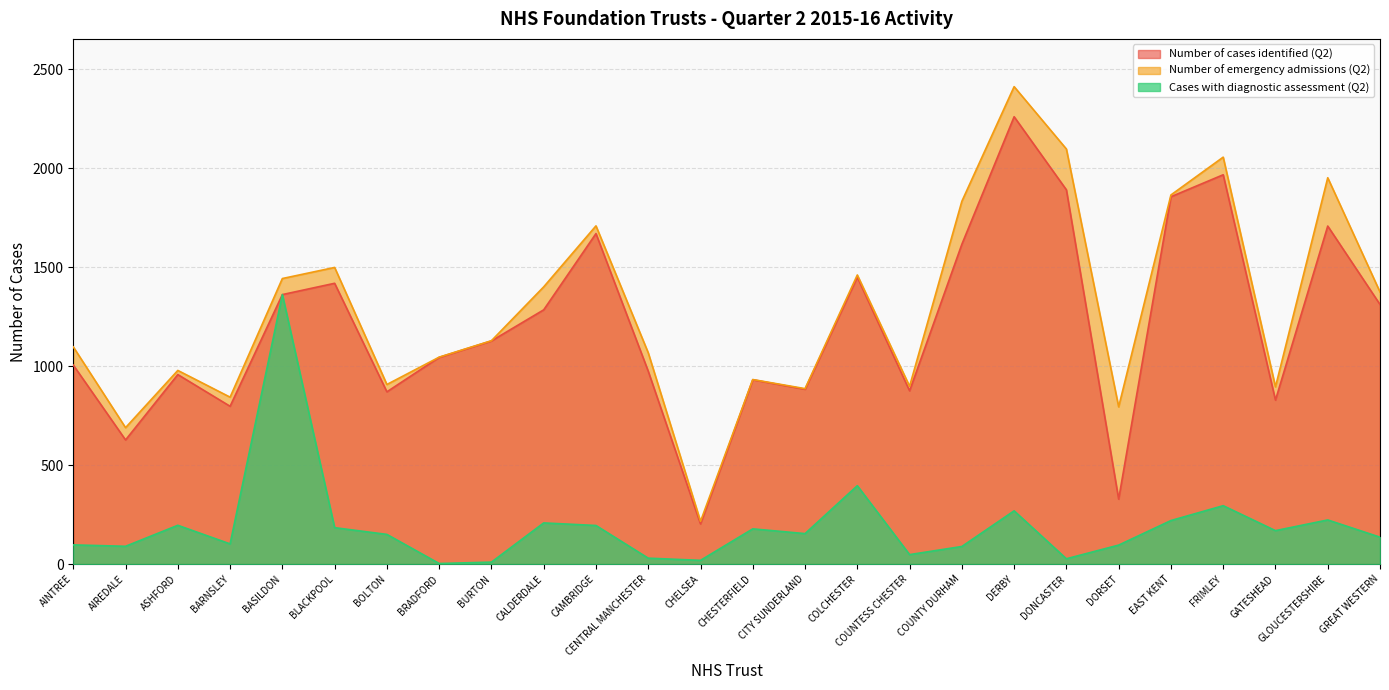

True or false: Cases with diagnostic assessment (Q2) and Number of emergency admissions (Q2) cross at least once.

False